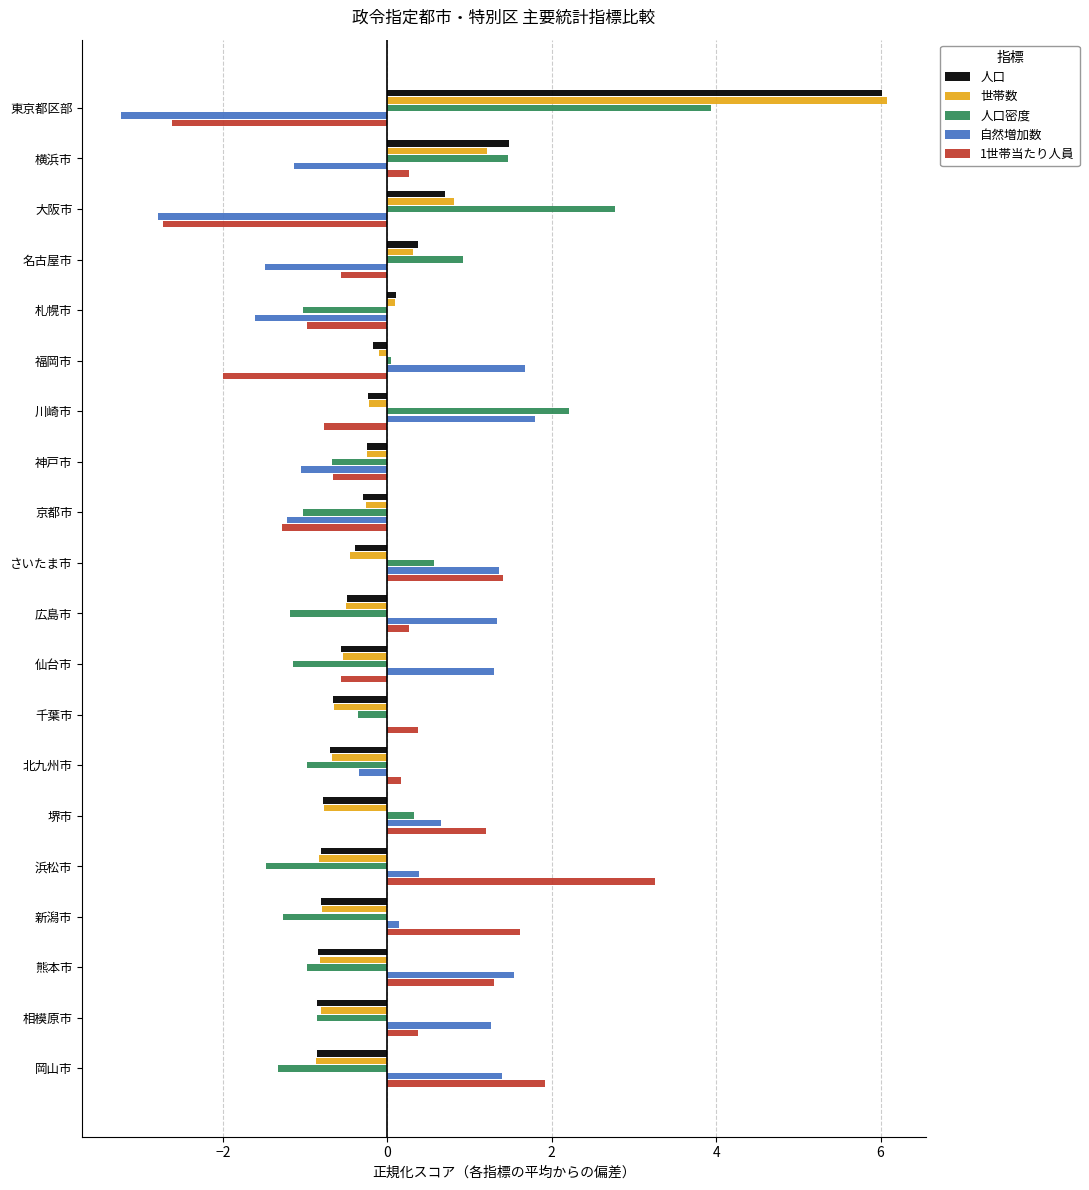

Which series changed the most between 東京都区部 and 熊本市?

世帯数